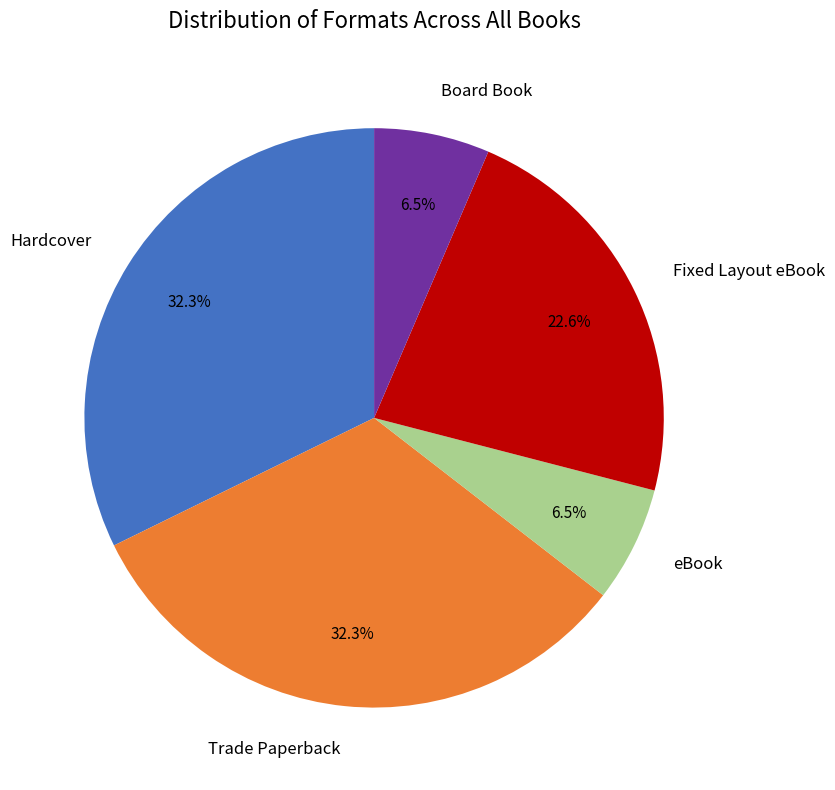

Approximately how many times larger is the value at Fixed Layout eBook compared to Trade Paperback?

0.7